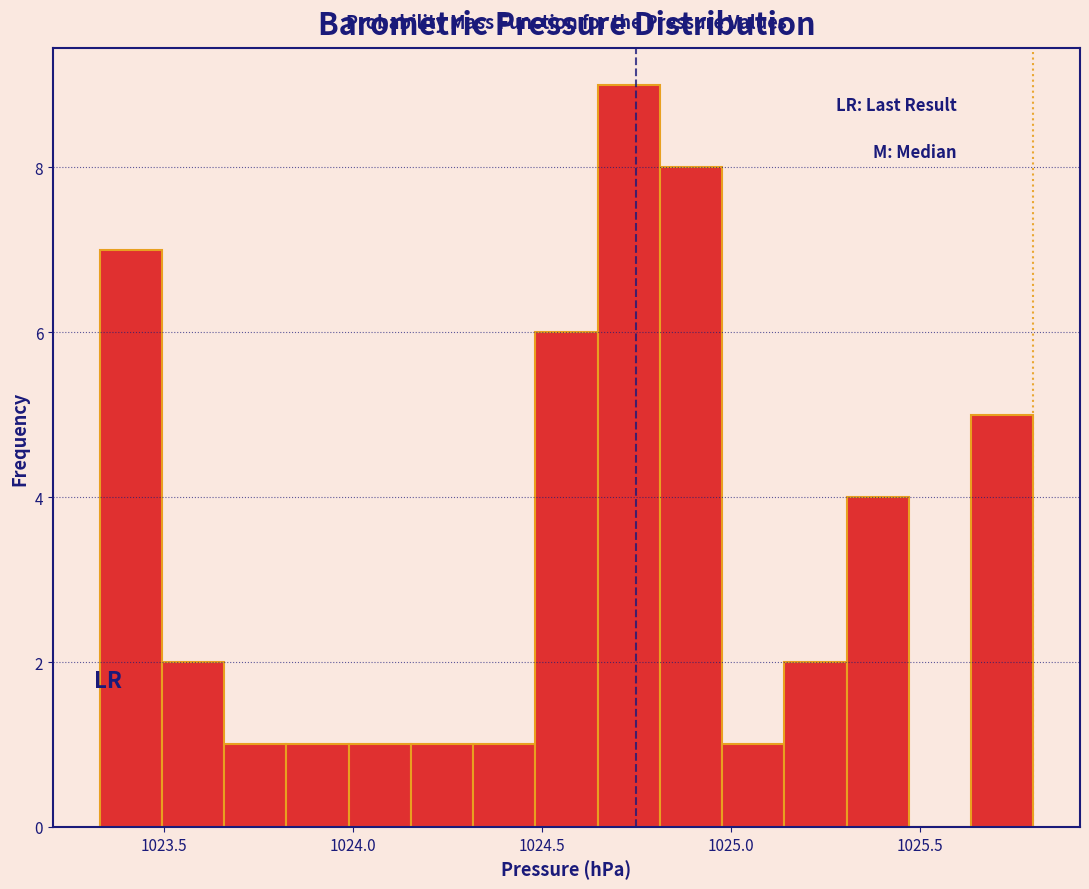

Read against the x-axis, roughly where is the centre of the tallest bar?

1024.75